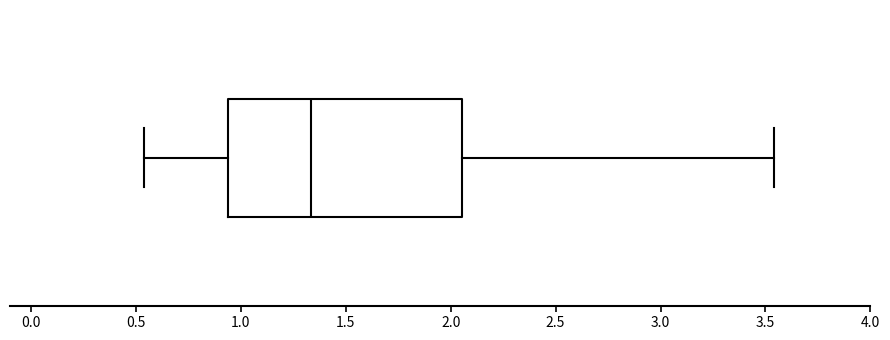

Where is the left edge of the box on the x-axis? The values are not printed on the chart, so give them approximately, as read against the axis.

0.95